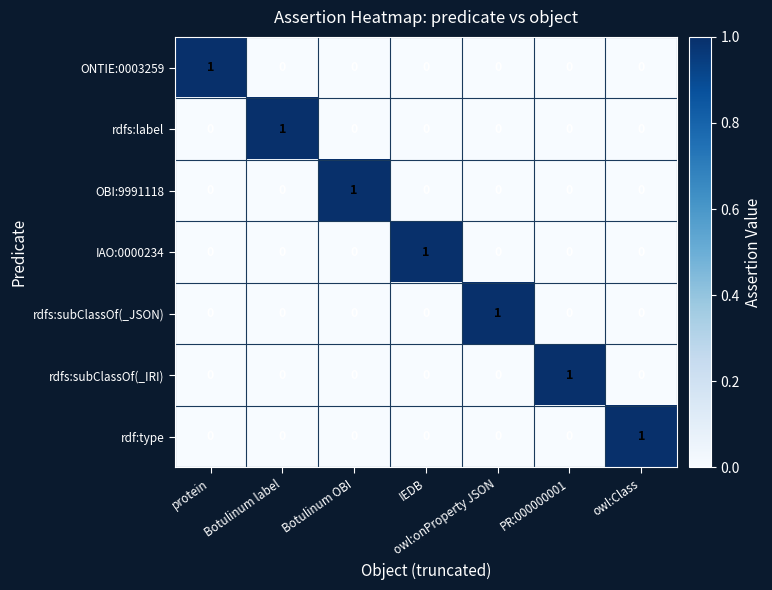

At which label does IAO:0000234 reach its peak?

IEDB